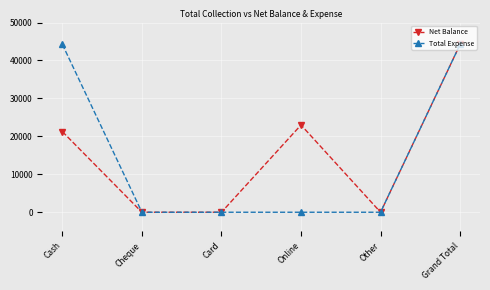

What is the difference between the second highest and second lowest values in the Total Expense series?

44248